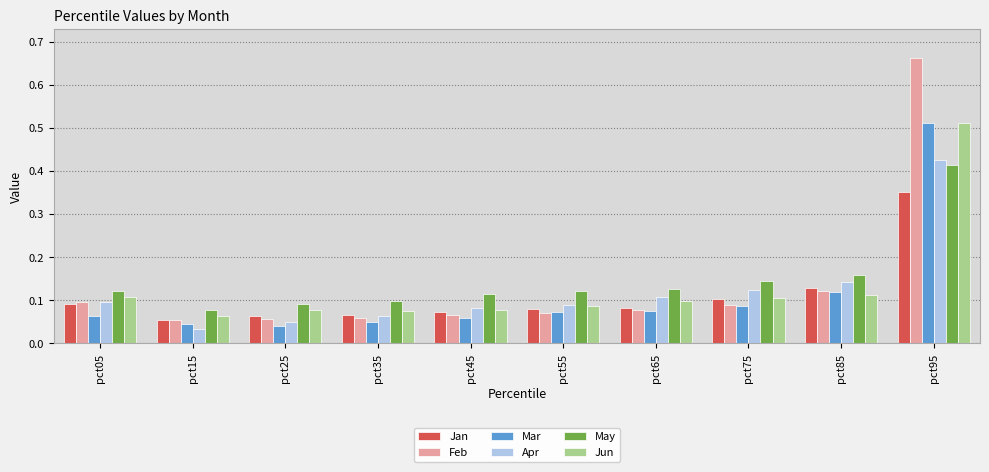

What is the sum of all Jan values?

1.1